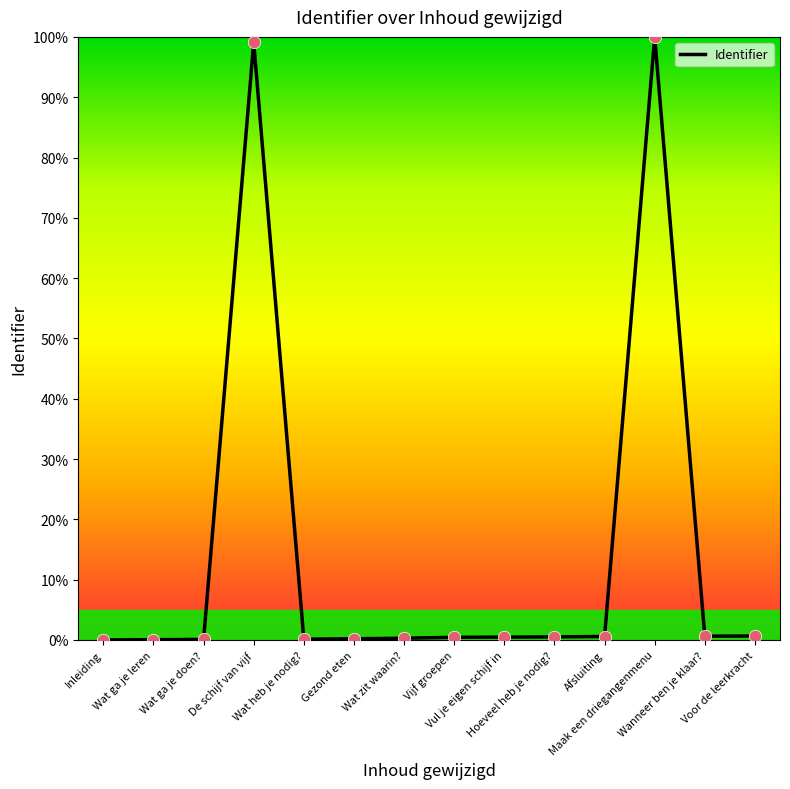

What is the maximum value shown in the chart?

100.0